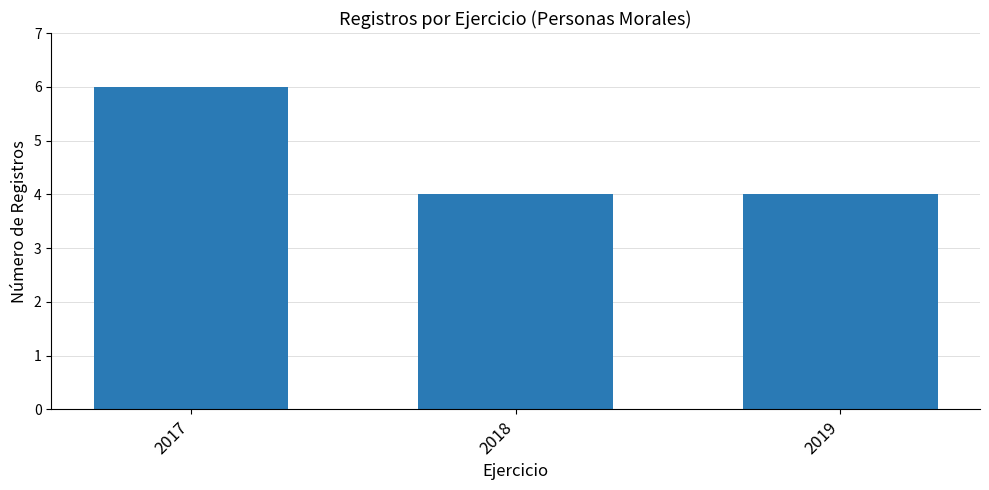

Count the values in the range 4 to 6.

3